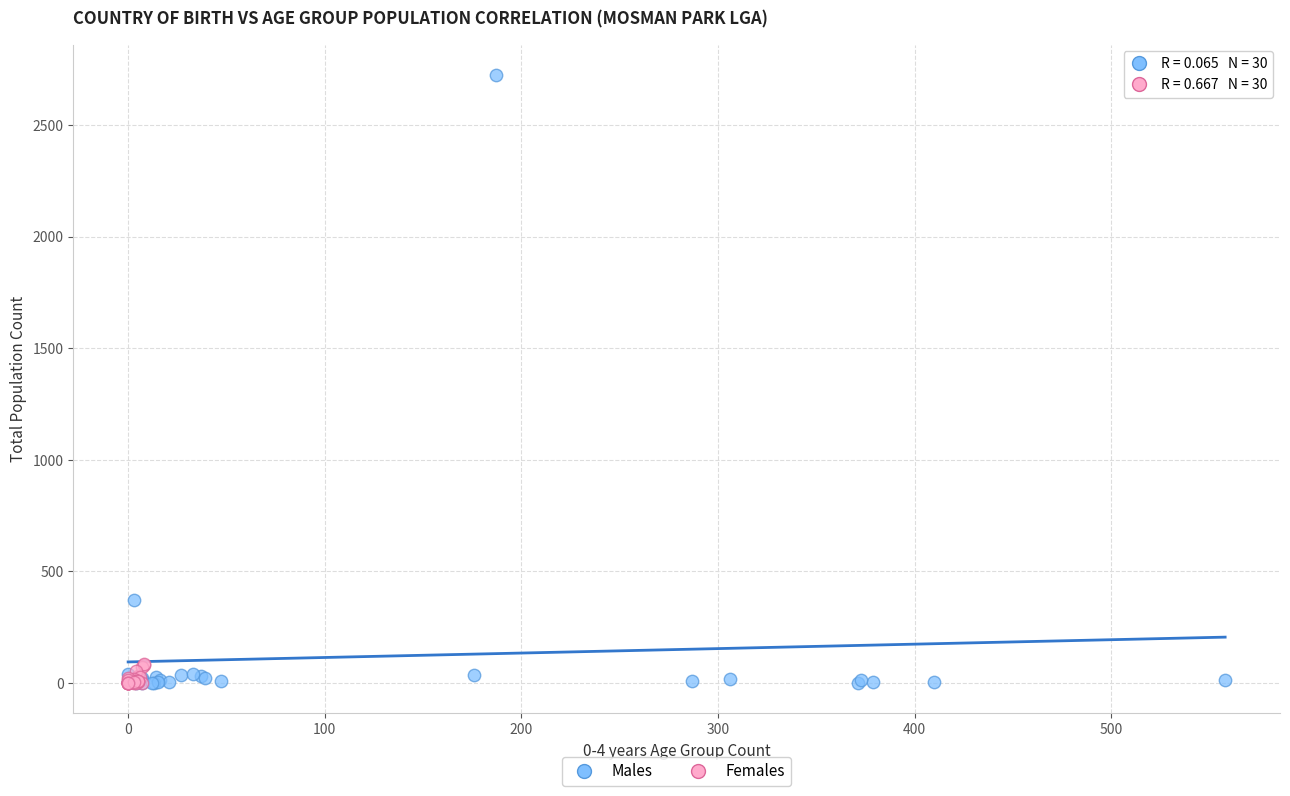

Which series has the widest spread of Y values?

Males